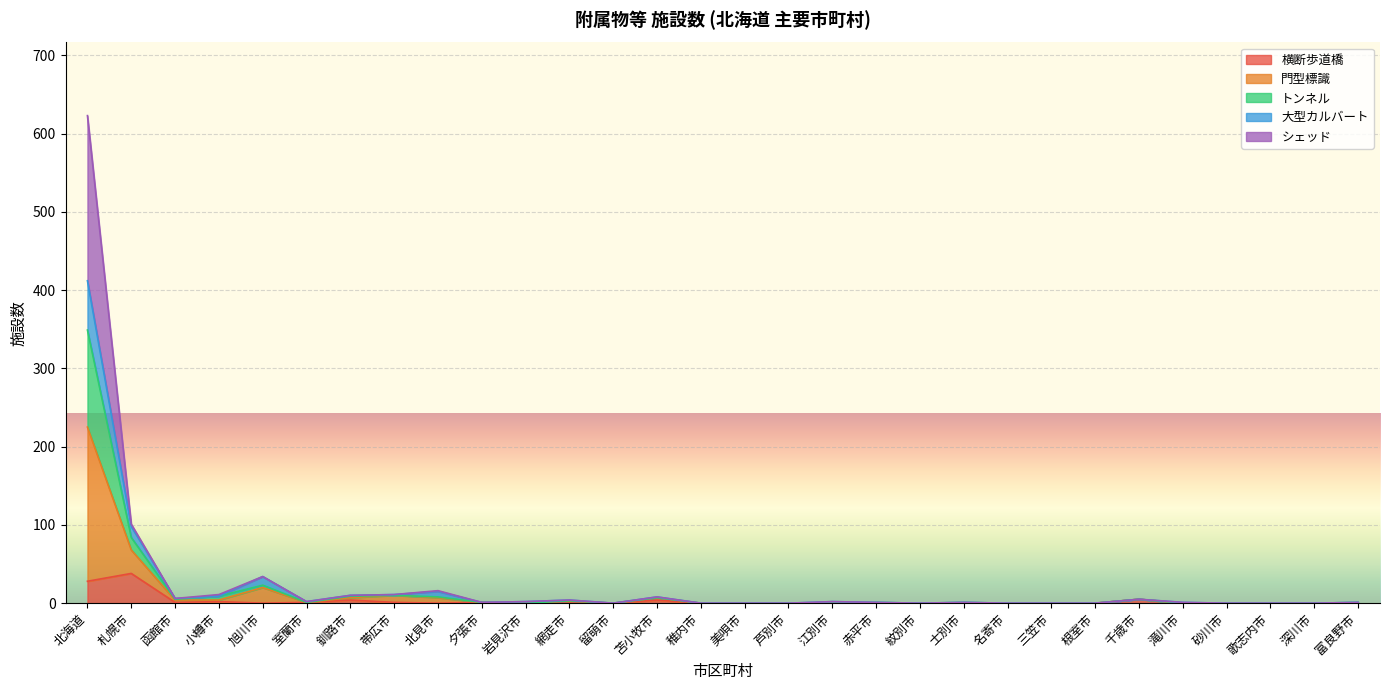

Where does the 大型カルバート series first go above 1?

北海道